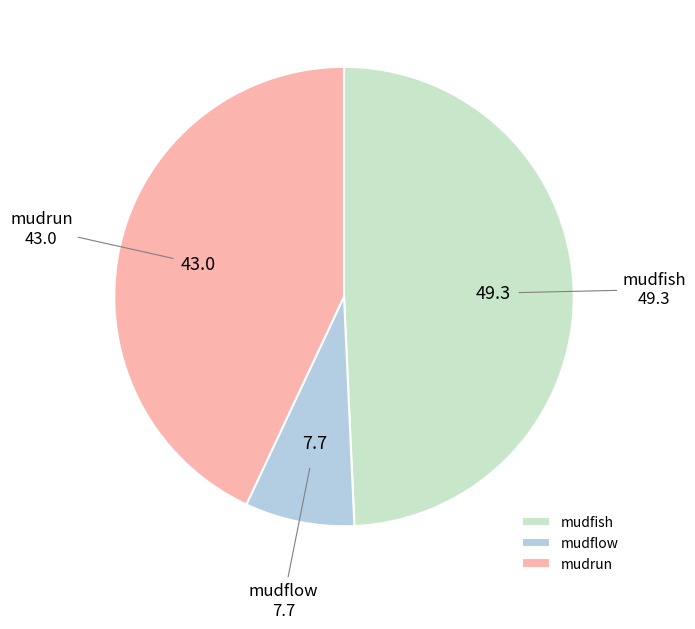

Count the number of slices in the pie.

3